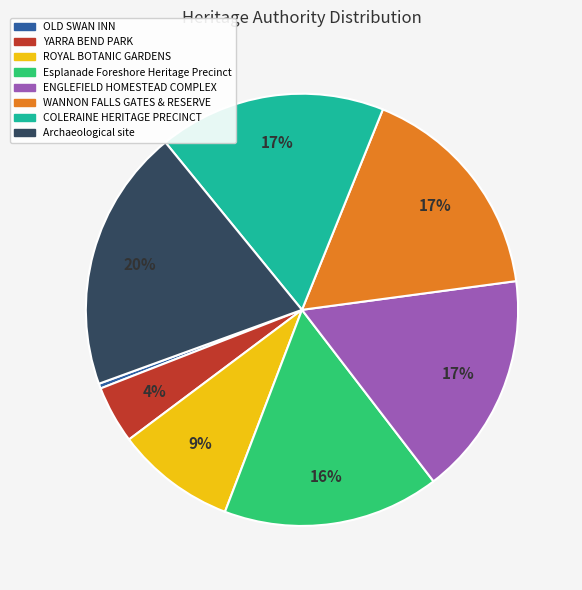

Which slice is the smallest?

OLD SWAN INN